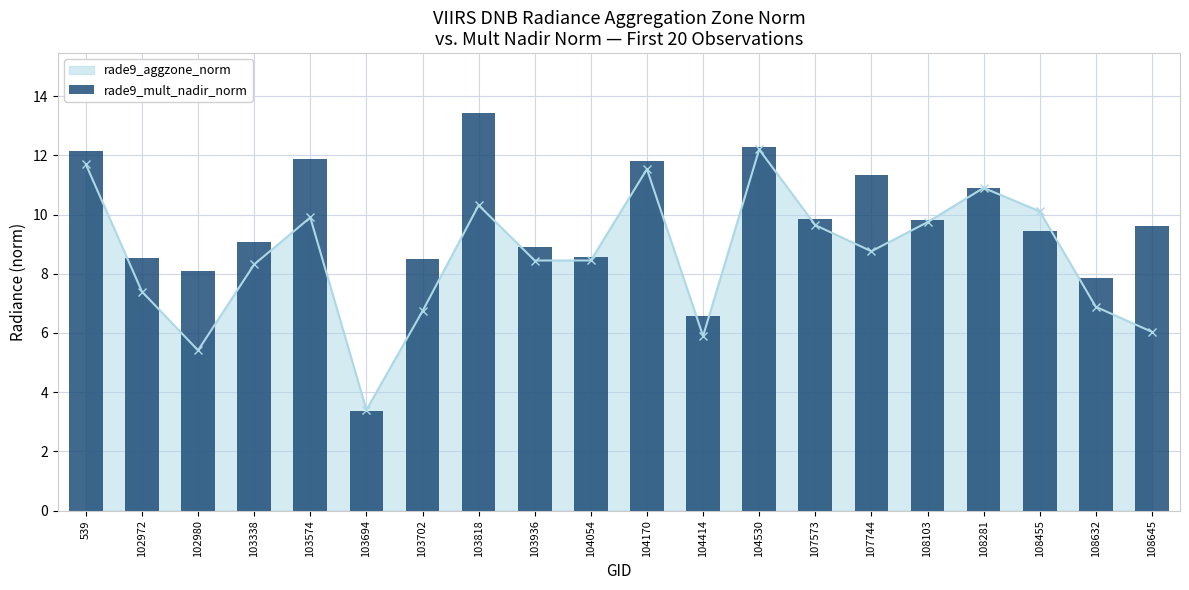

What is the sum of all values?

191.9